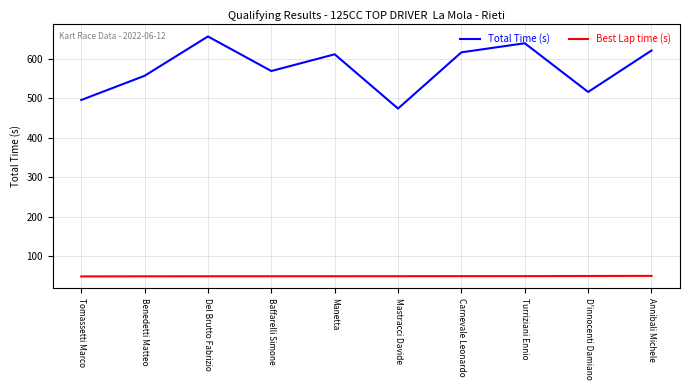

How many lines are shown in the chart?

2